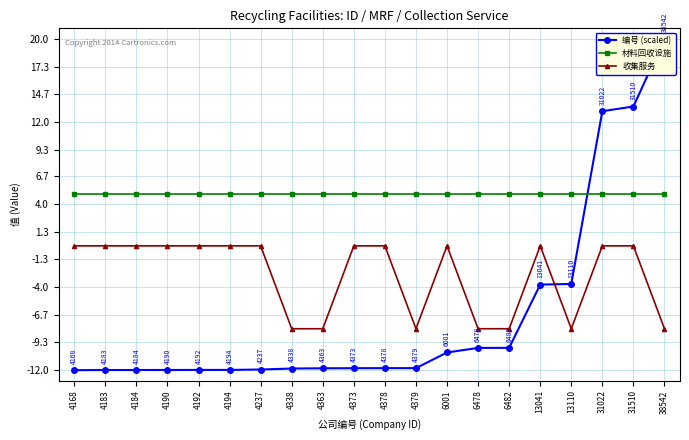

What is the value of the 材料回收设施 point at the 7th from the left?

5